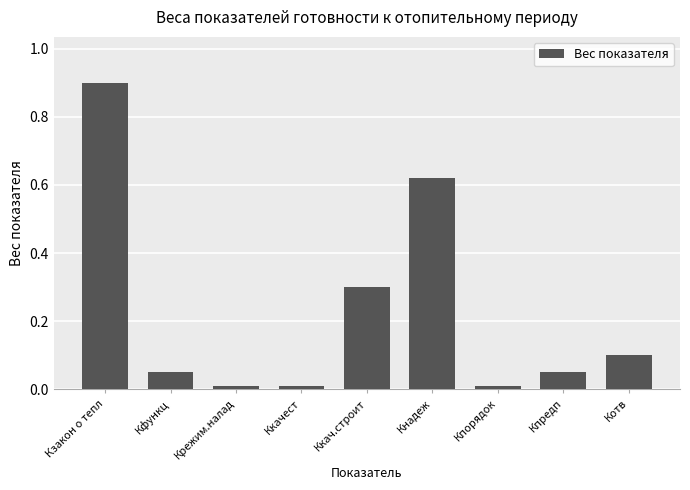

Are the bars grouped side by side (vs. stacked)?

No